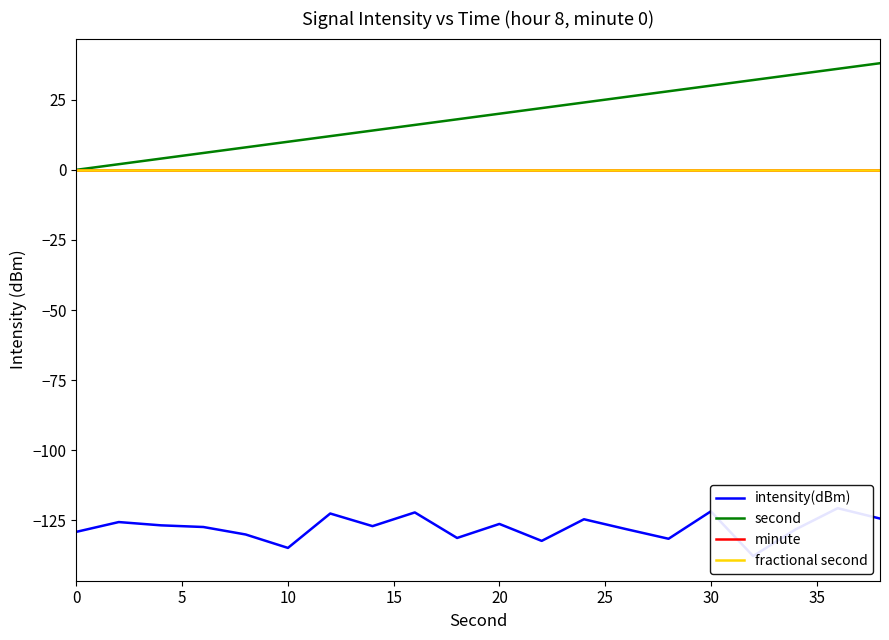

How many categories are shown in the chart?

20